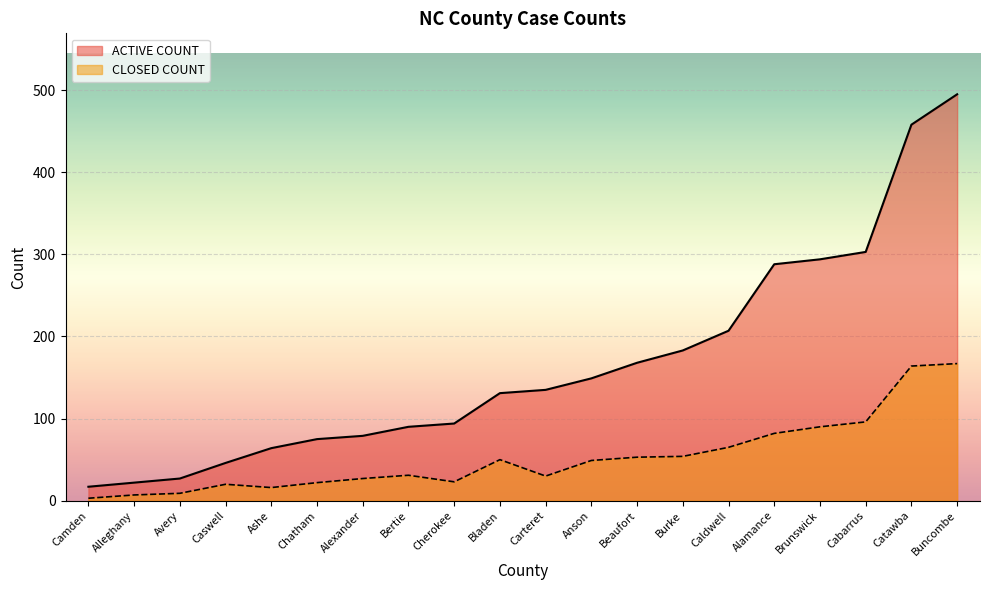

The value of CLOSED COUNT at Bladen is 75. True or false?

False